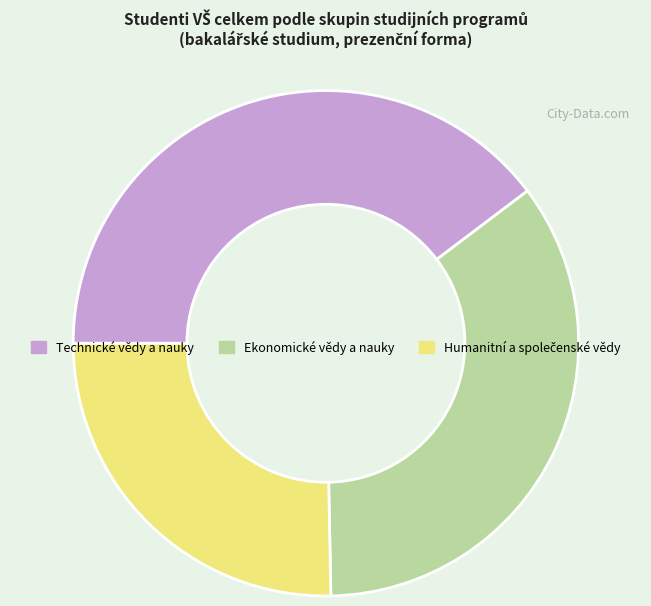

Does any single category account for the majority?

No